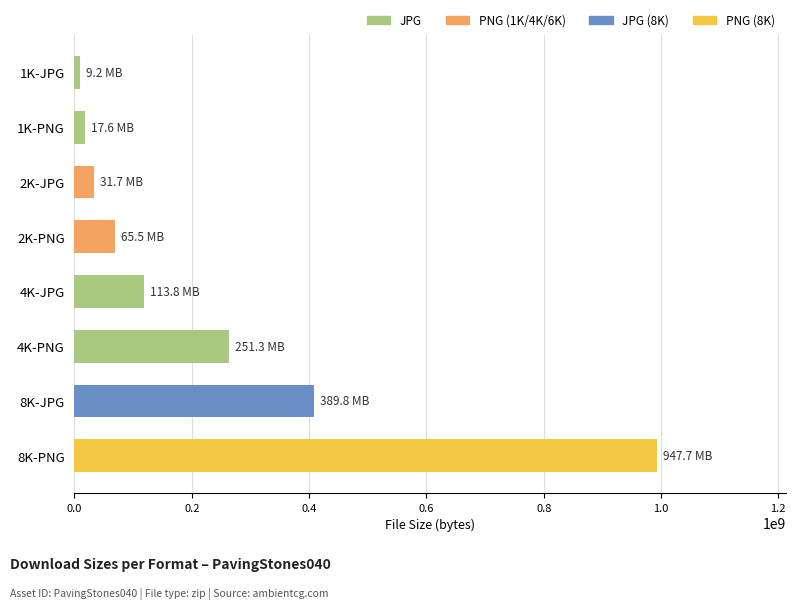

What is the sum of all values?

1915354917